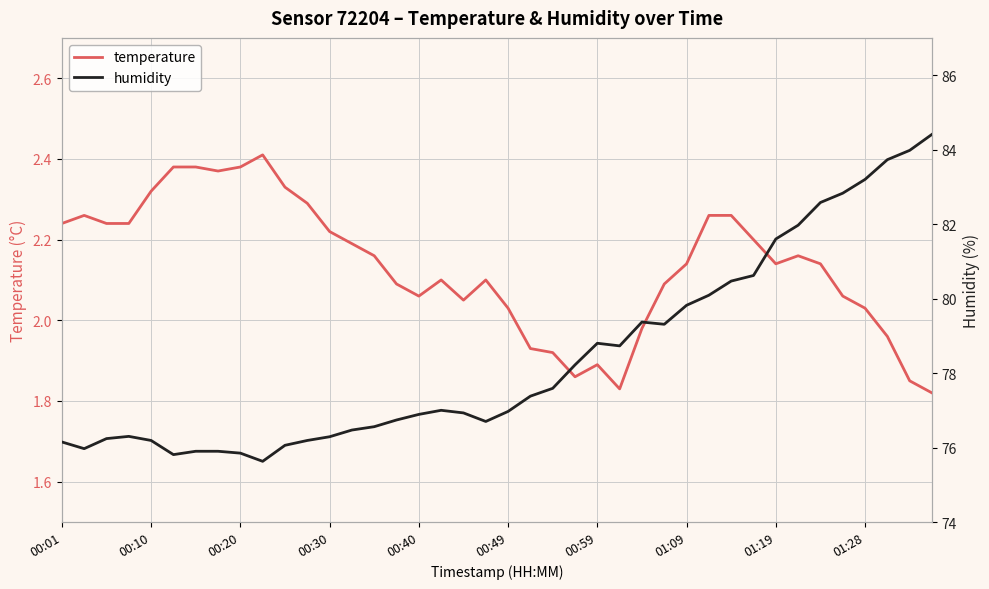

At which label does temperature first exceed 2?

00:01